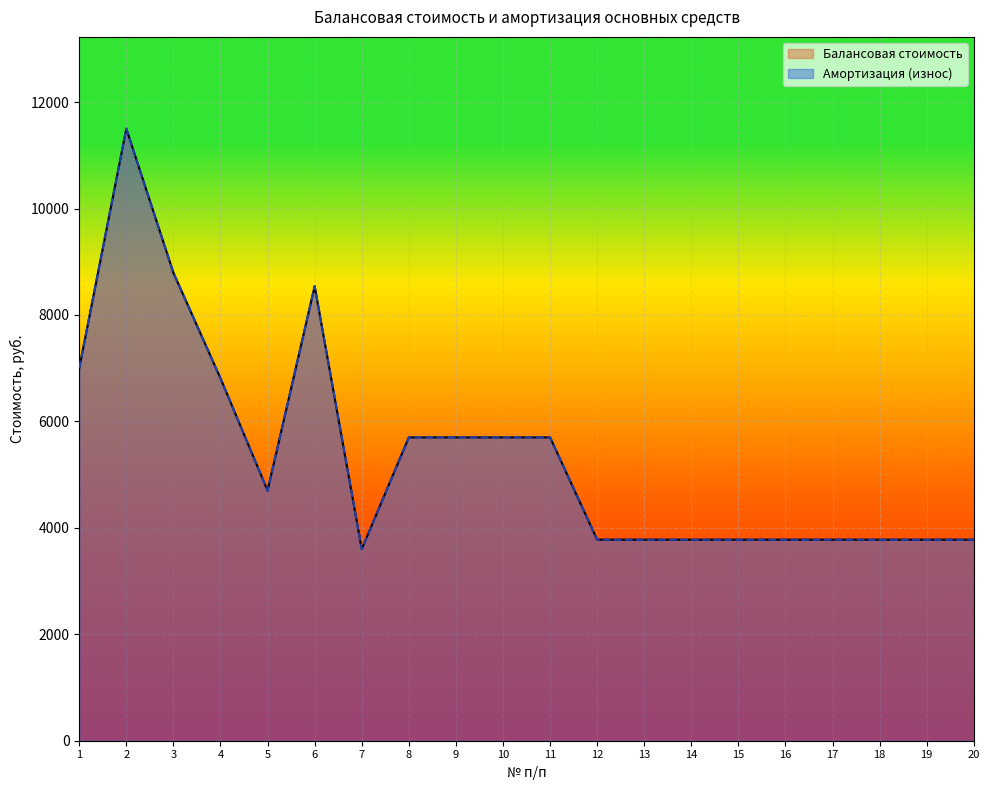

True or false: Балансовая стоимость and Амортизация (износ) intersect in this chart.

False